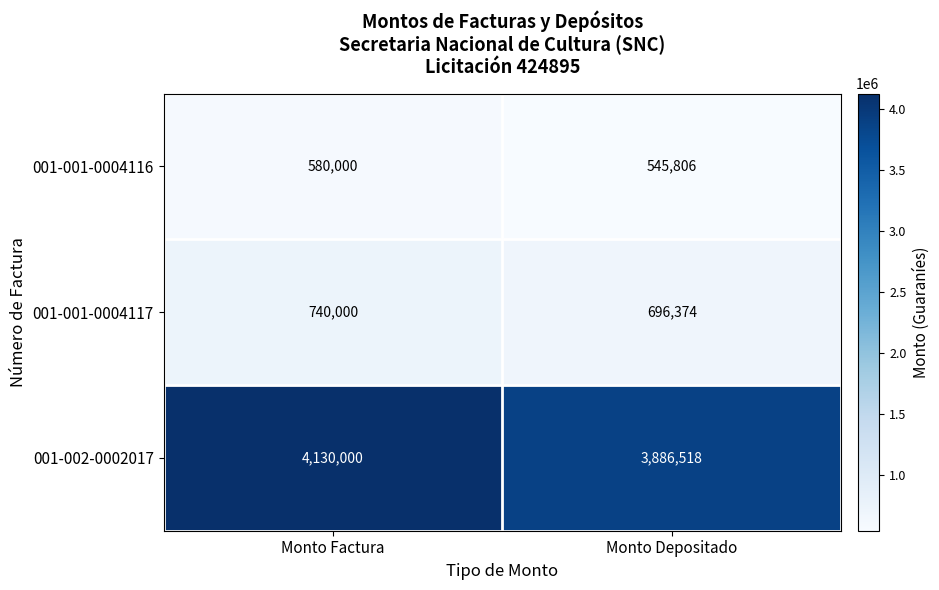

How many values in the 001-001-0004117 series are below 740000?

1